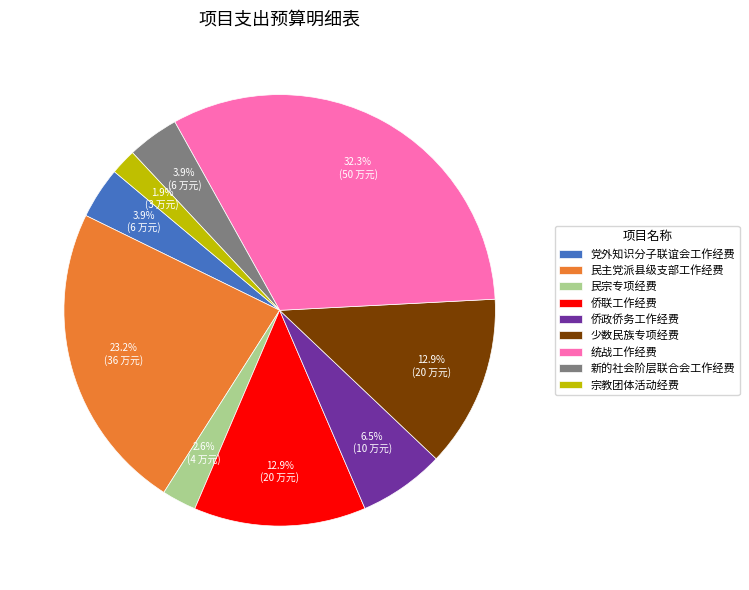

Do 新的社会阶层联合会工作经费 and 党外知识分子联谊会工作经费 together represent more than half of the pie?

No